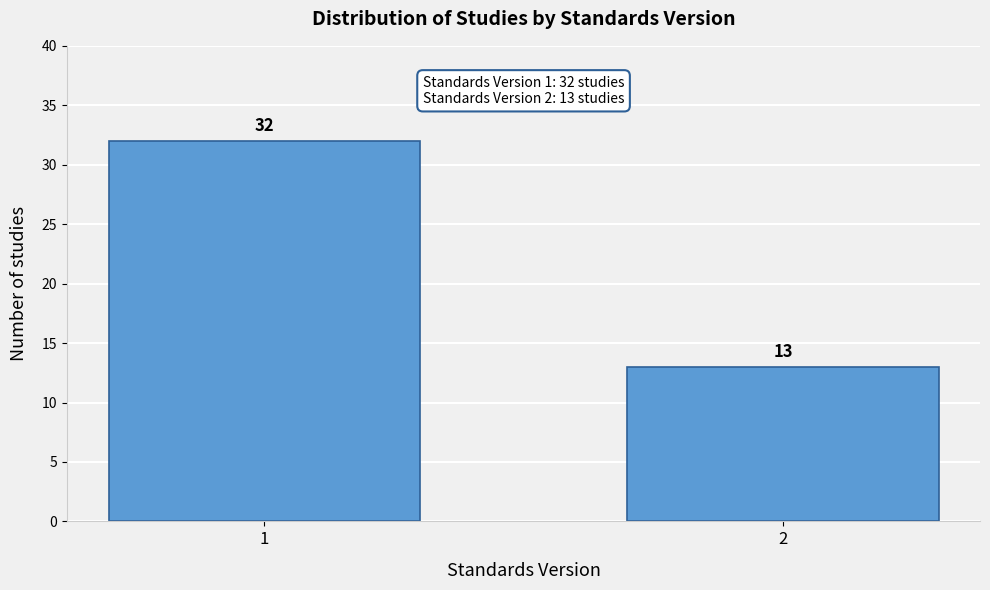

Reading right to left, transcribe all the data shown in this chart.

13	32